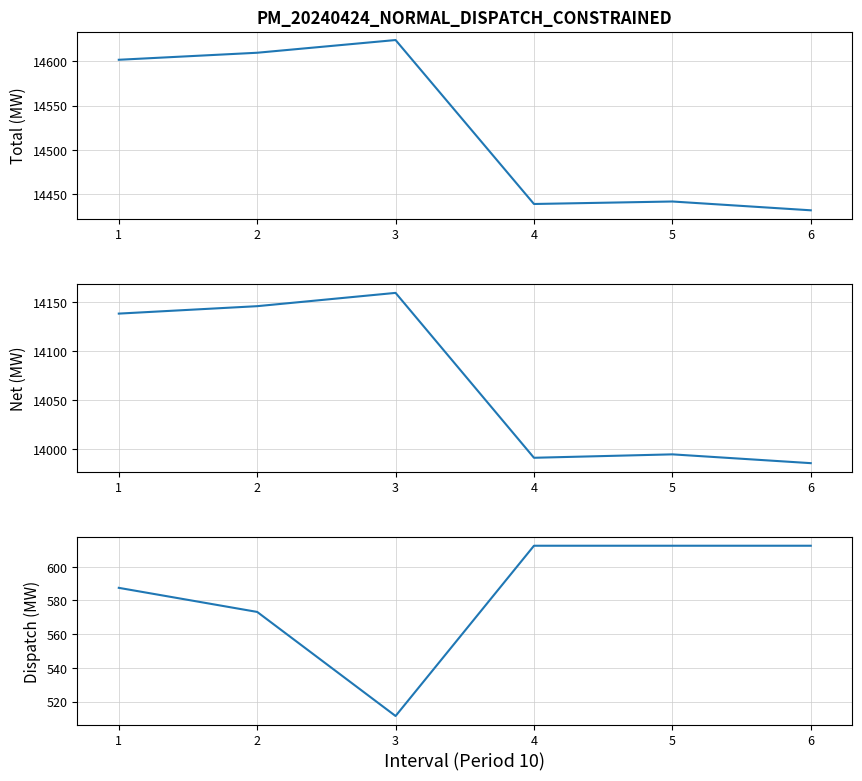

Does the chart display data point markers on the line(s)?

No